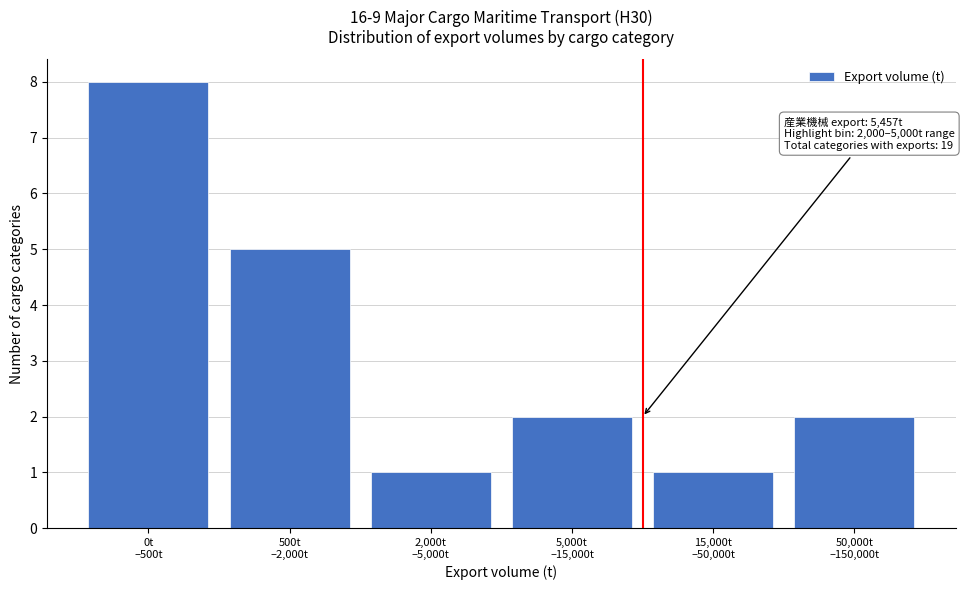

Reading left to right, transcribe all the data shown in this chart.

8	5	1	2	1	2